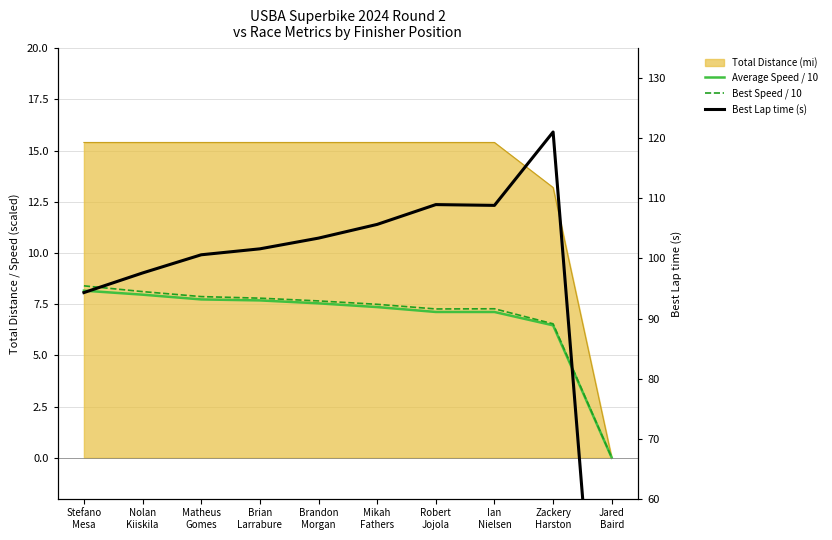

True or false: Best Speed / 10 and Average Speed / 10 intersect in this chart.

False